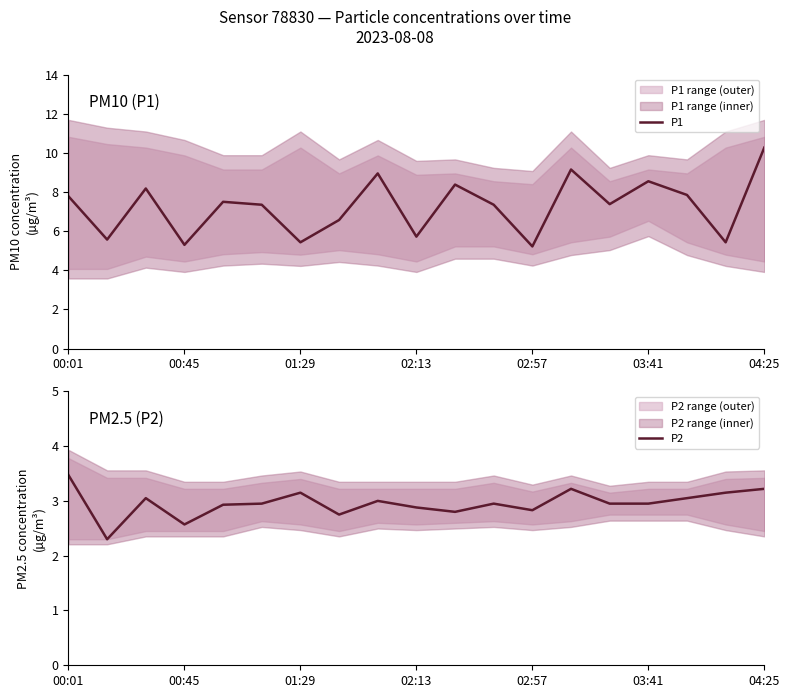

How many lines are shown in the chart?

2